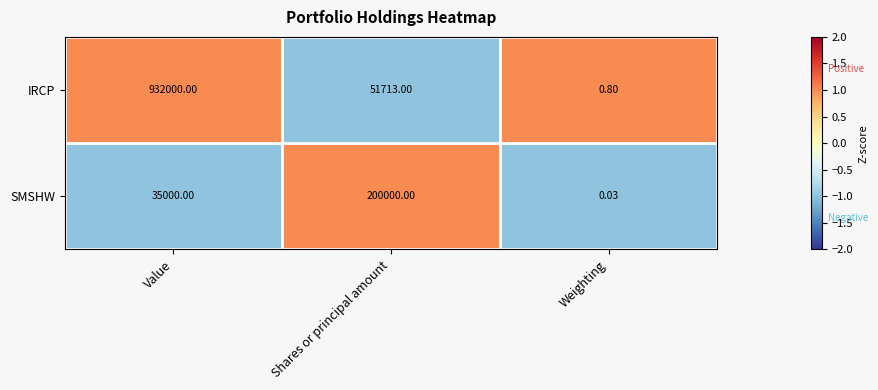

Which category has the highest value in the IRCP series?

Value